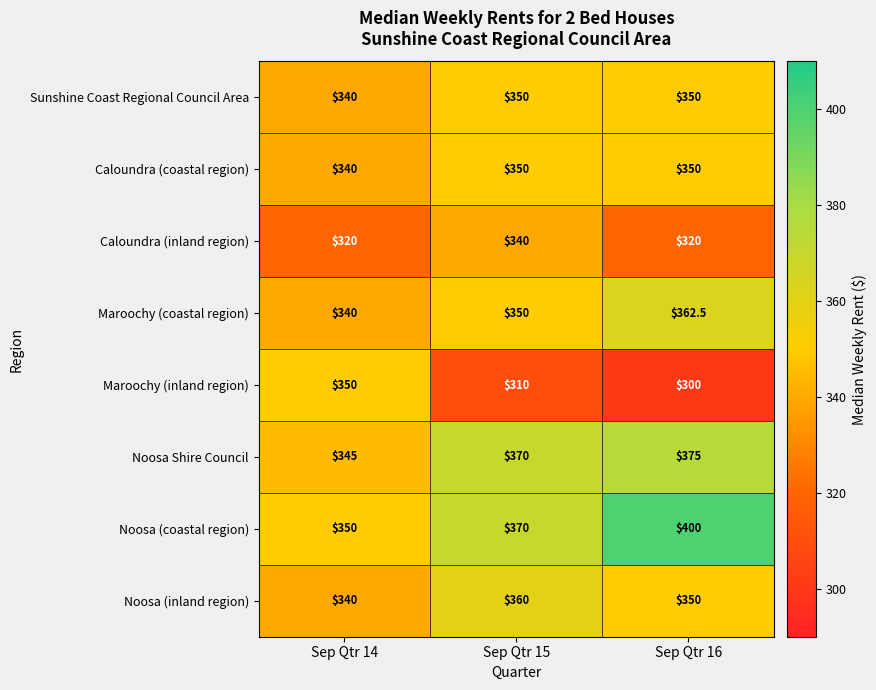

Which series changed the most between Sep Qtr 14 and Sep Qtr 15?

Maroochy (inland region)